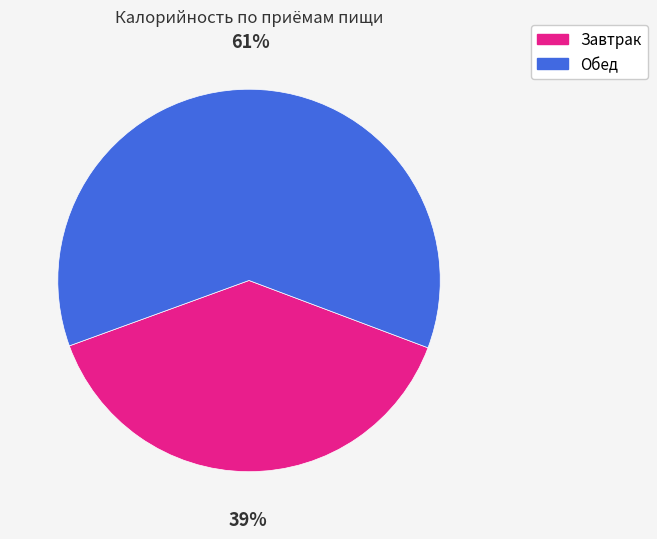

Rank the categories by value from lowest to highest.

Завтрак, Обед